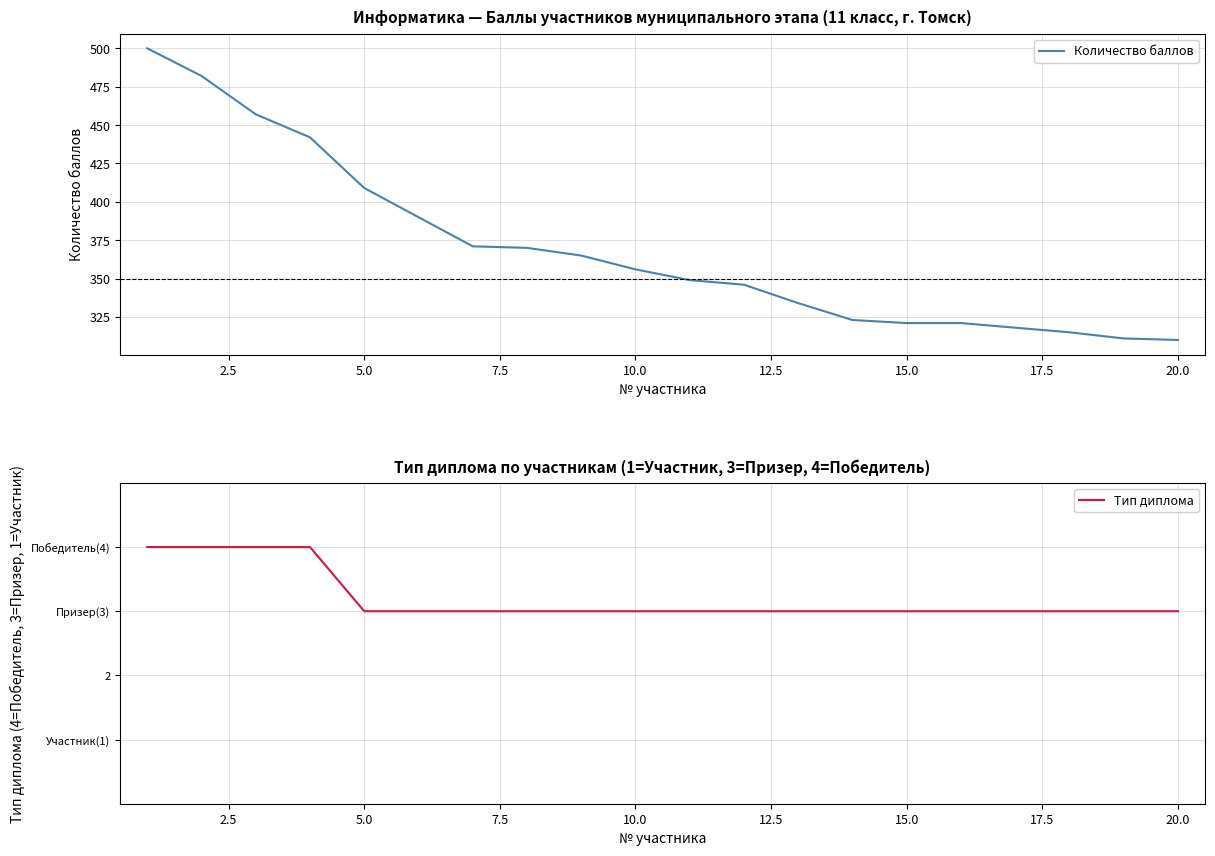

At which label is Количество баллов closest to 405?

5.0